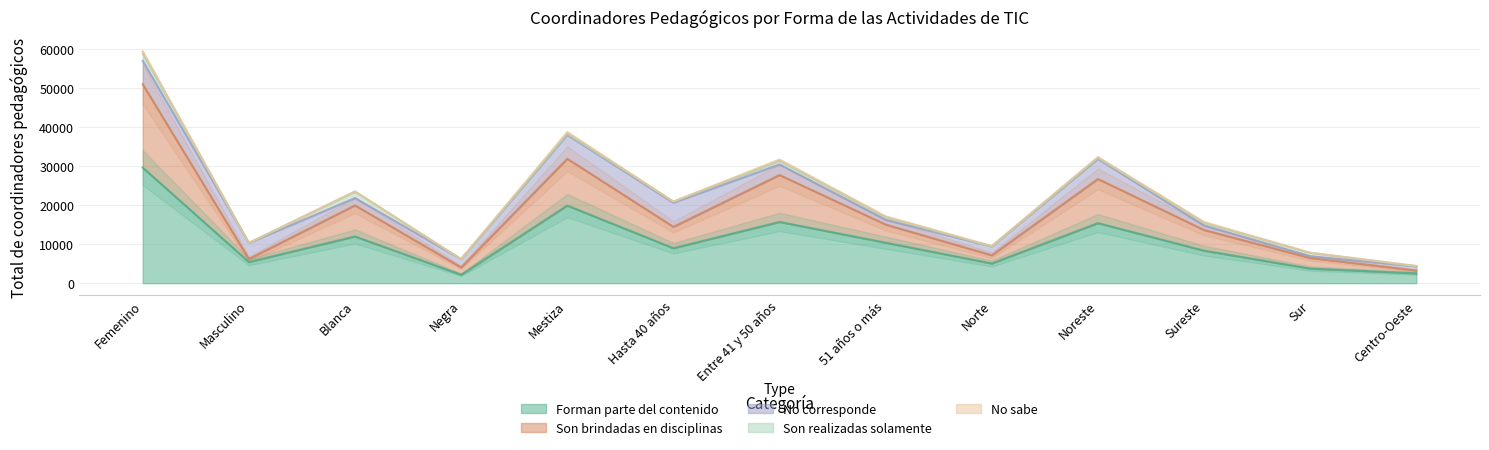

True or false: No corresponde has more than 1 points higher than both neighbors.

True